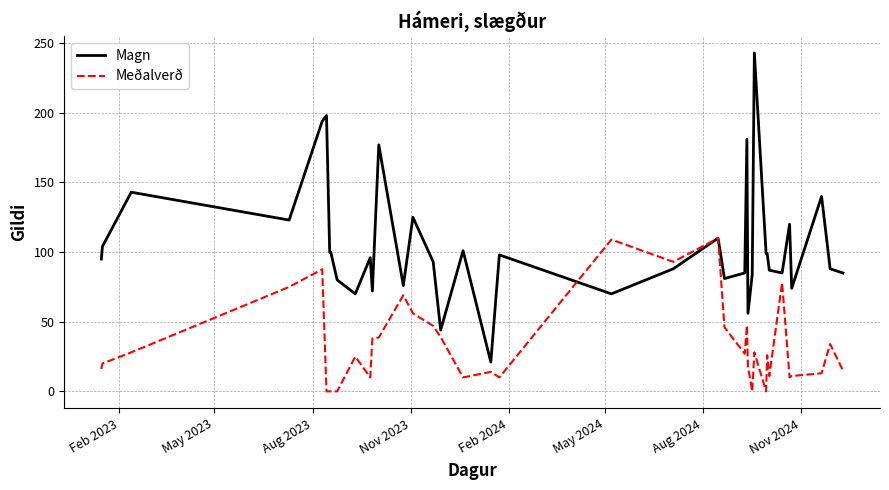

What is the maximum value for Meðalverð?

110.0